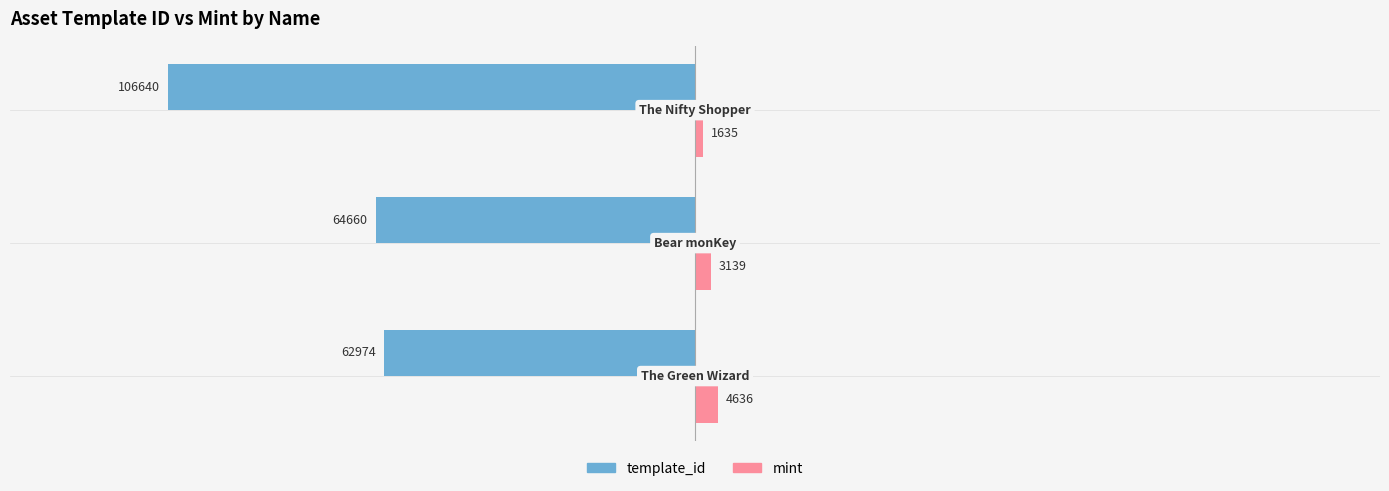

What are all the series names shown in the legend?

template_id, mint